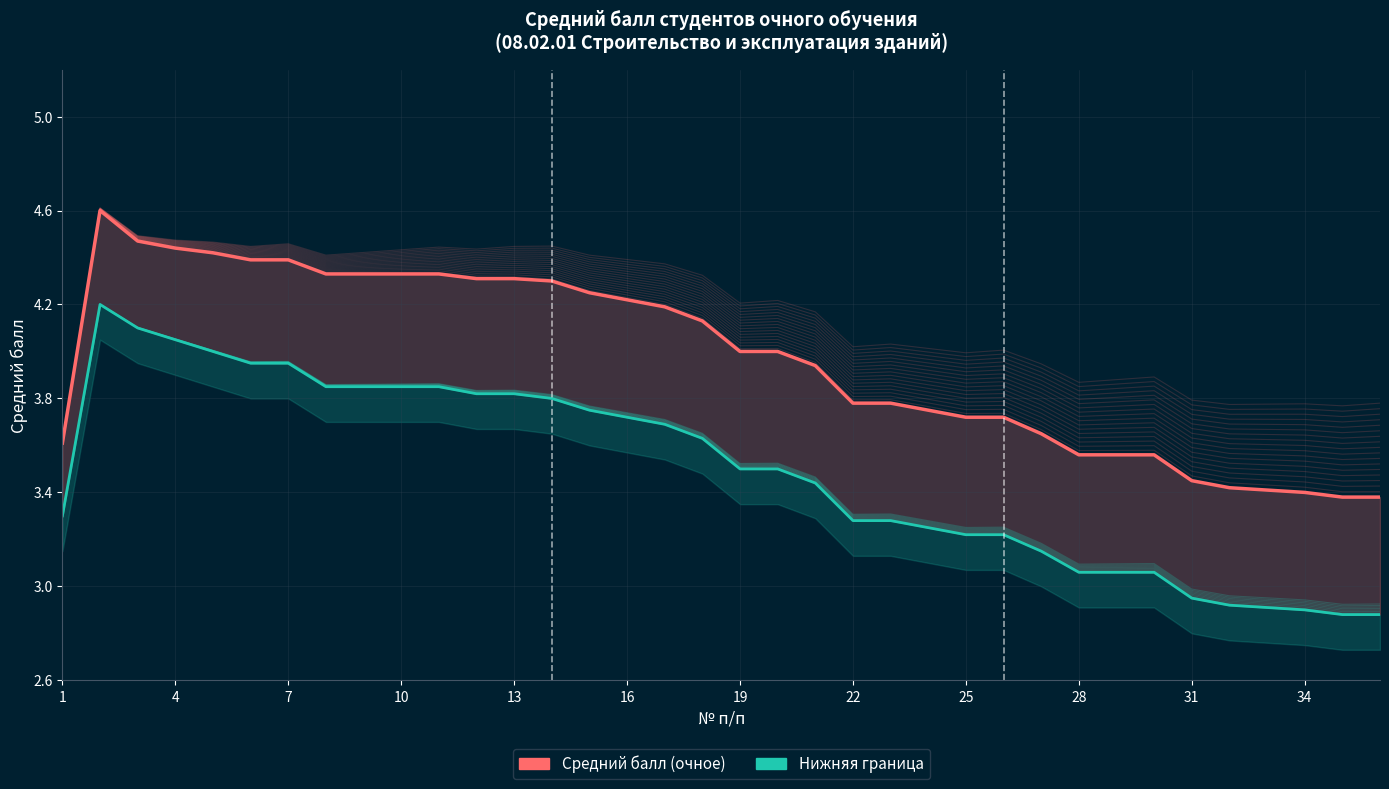

How many categories are shown in the chart?

36